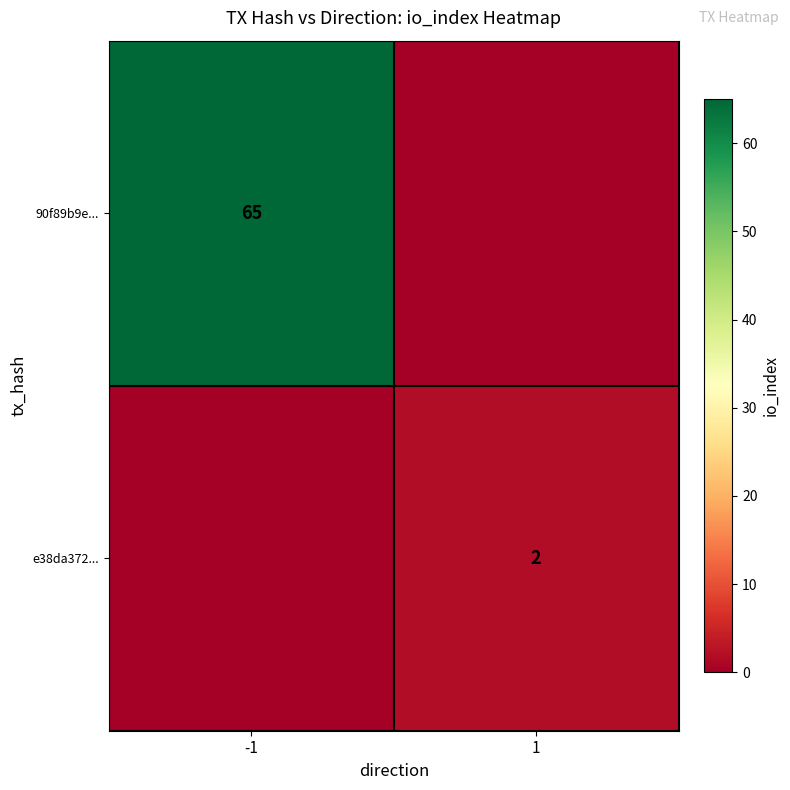

True or false: 90f89b9e... has a value of 40 at -1.

False